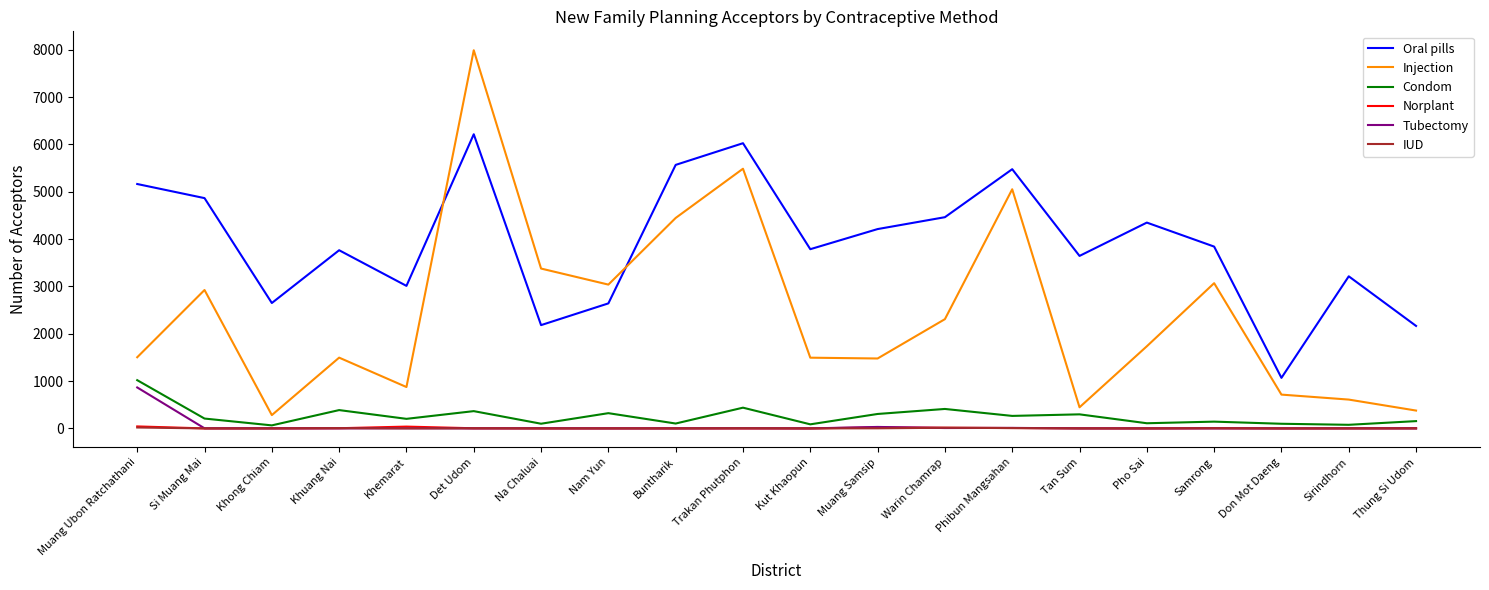

True or false: Tubectomy and Injection cross at least once.

False